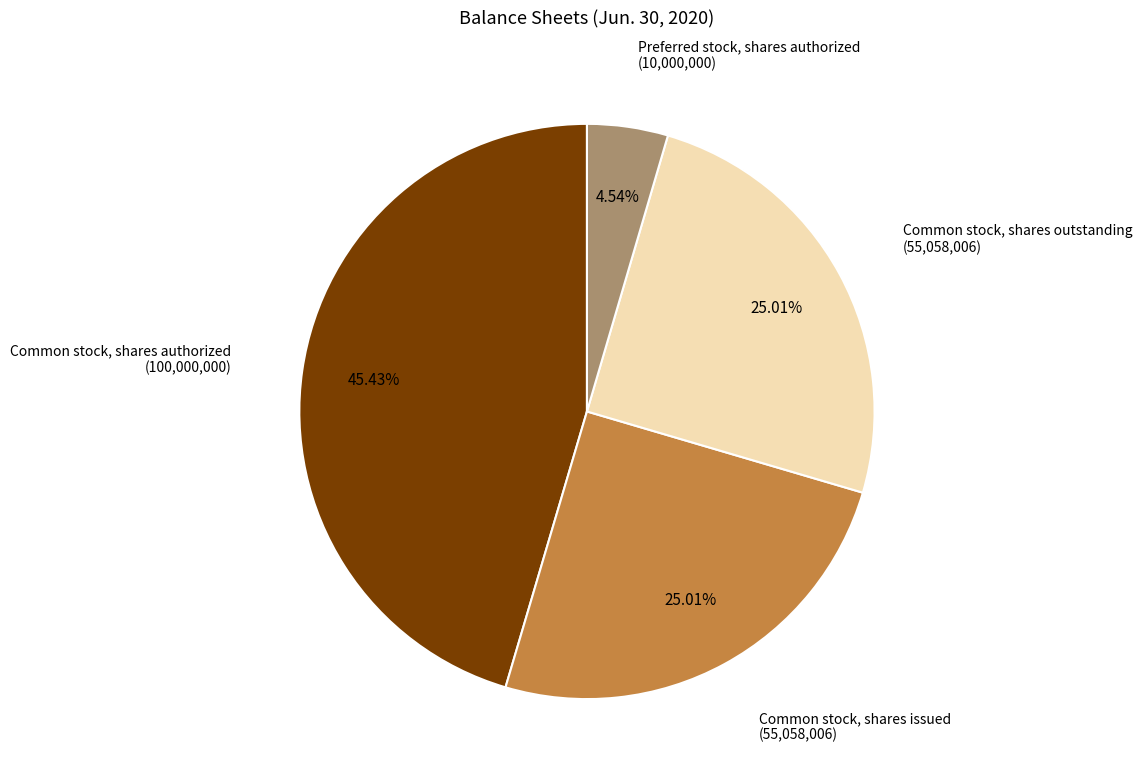

Is there a majority slice in this chart?

No